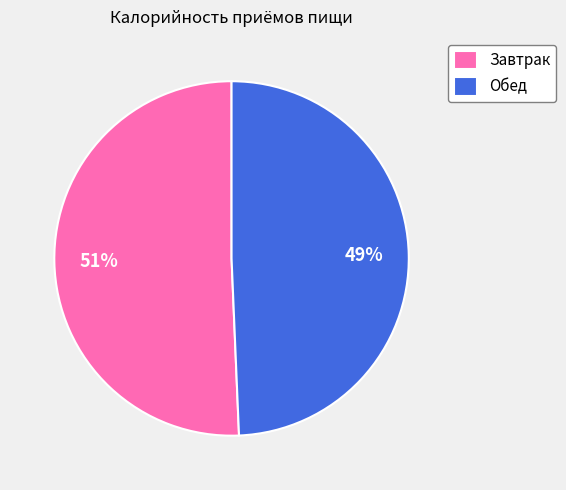

How many slices are in this pie chart?

2